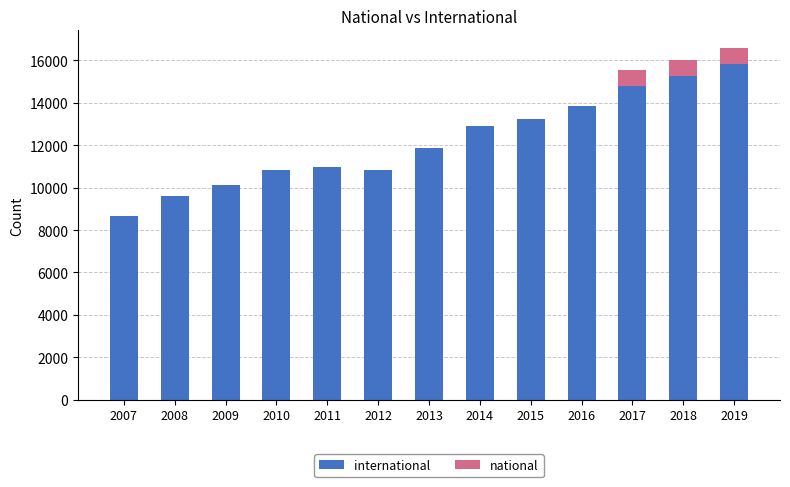

What are all the series names shown in the legend?

international, national